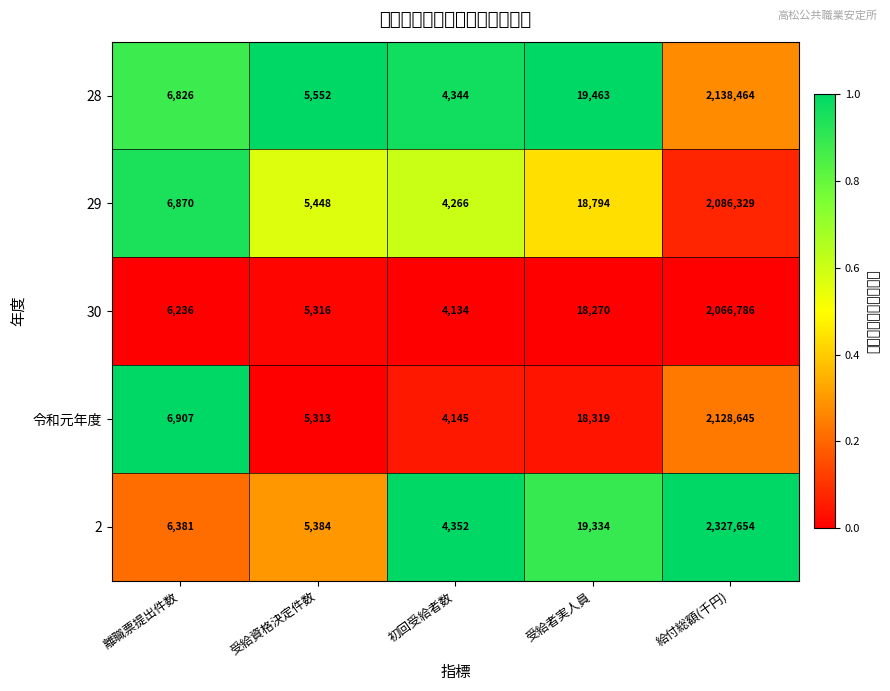

List the series in order of their peak value, highest first.

2, 28, 令和元年度, 29, 30